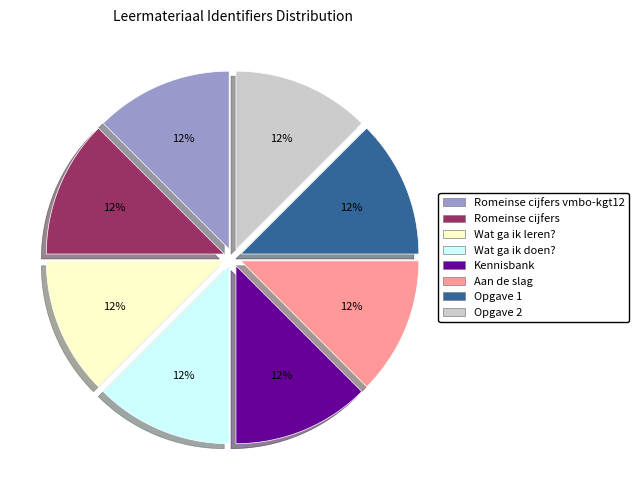

Approximately how many times larger is the value at Aan de slag compared to Opgave 2?

1.0